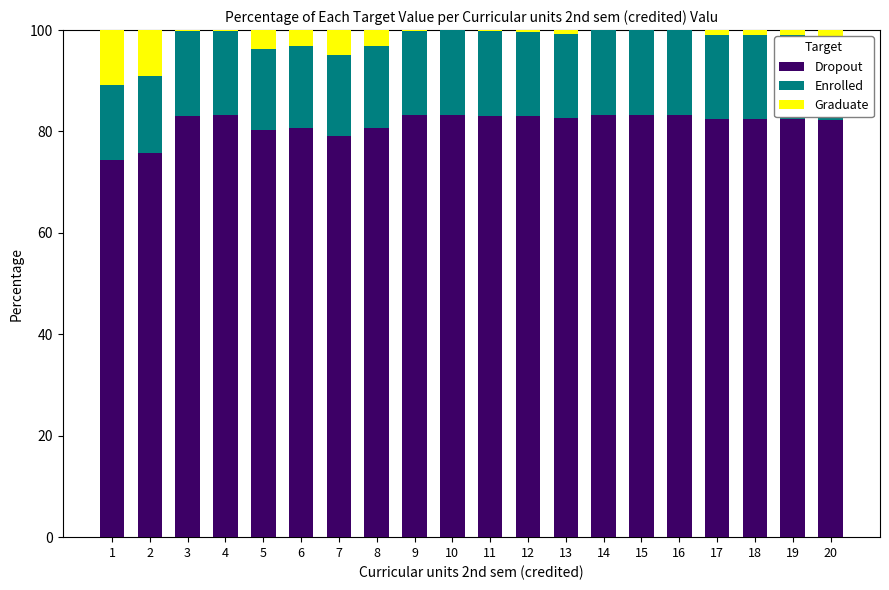

What is the maximum value for Dropout?

83.3